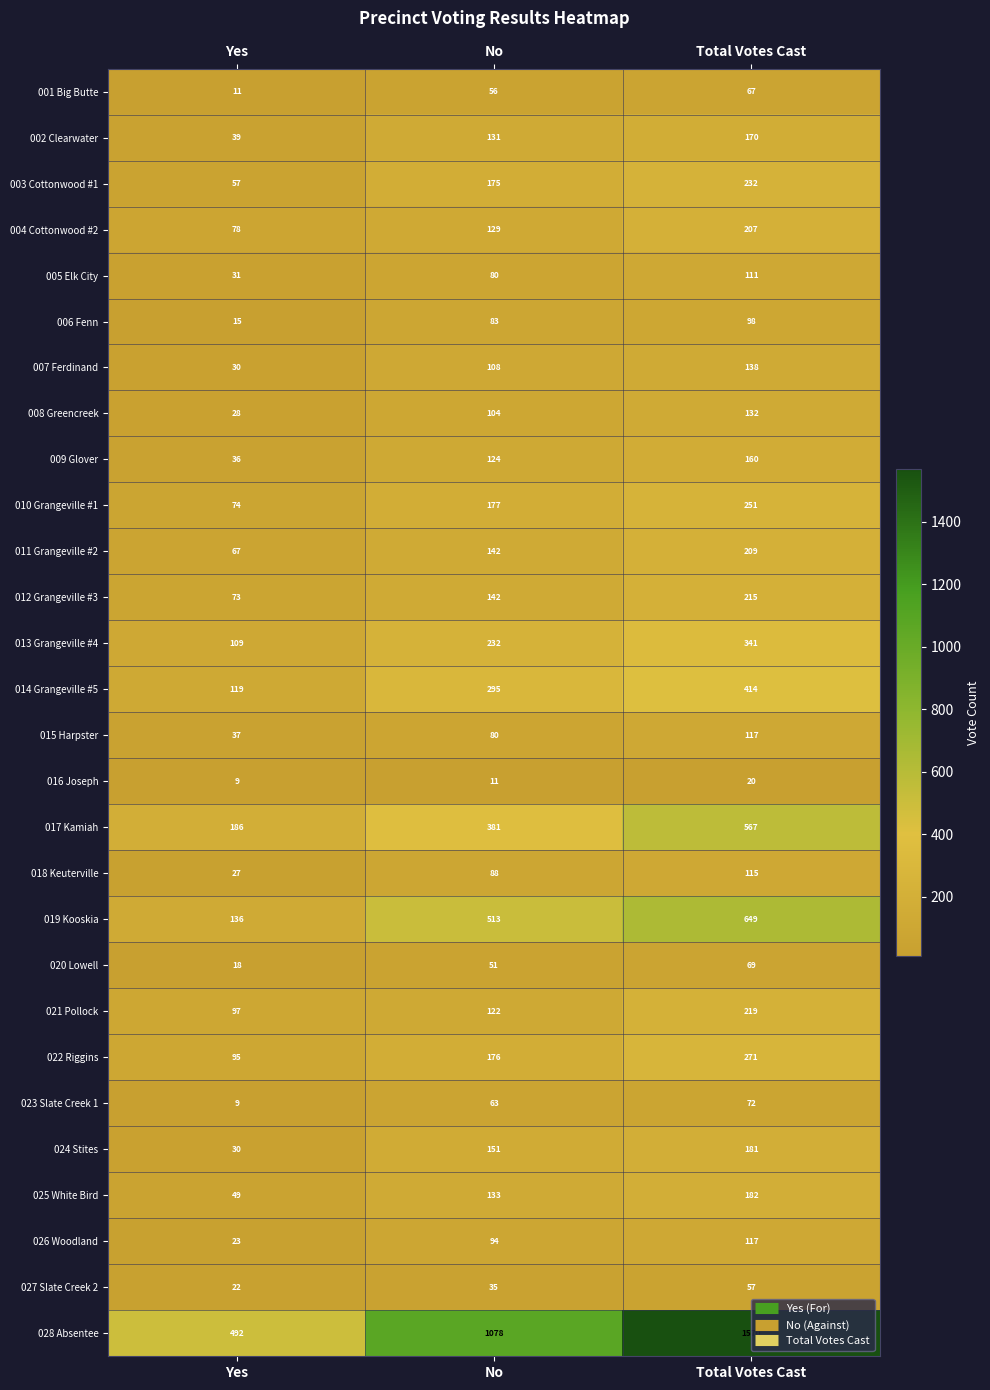

What is the difference between the second highest and minimum values in the 006 Fenn series?

68